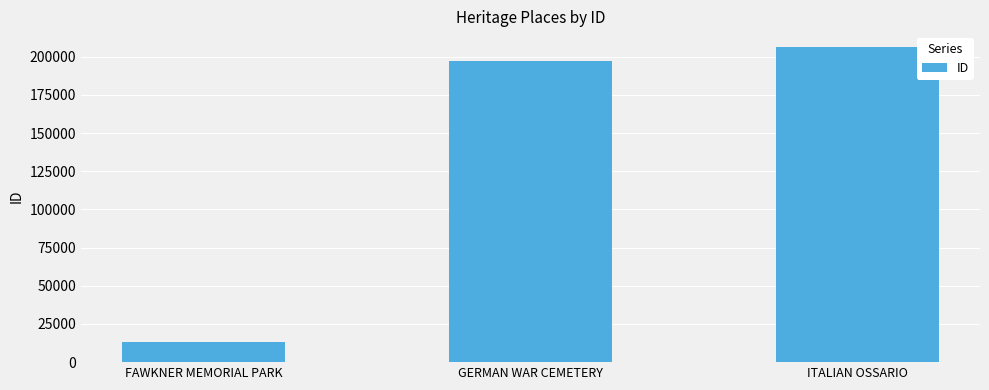

What is the value of the 3rd bar from the left?

206363